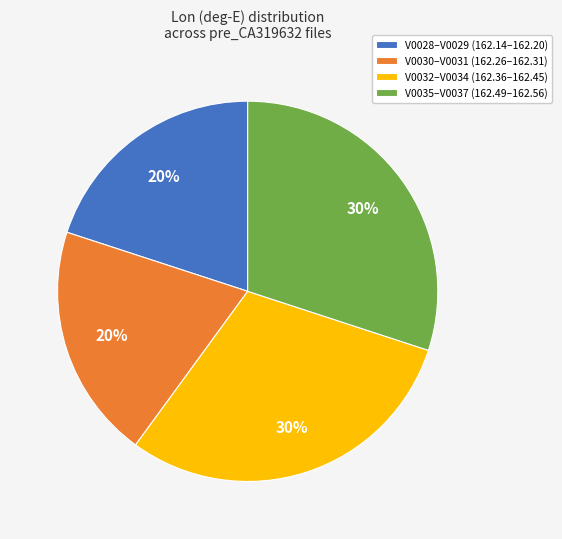

Count the number of slices in the pie.

4